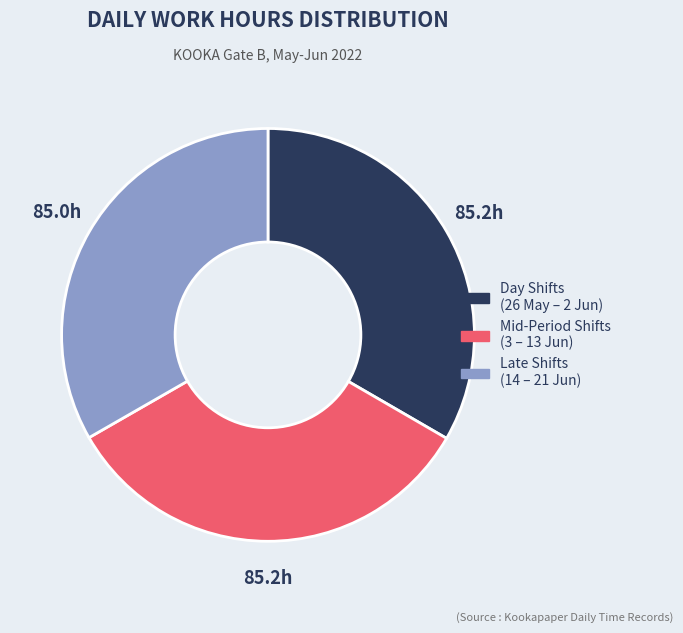

Is there a majority slice in this chart?

No